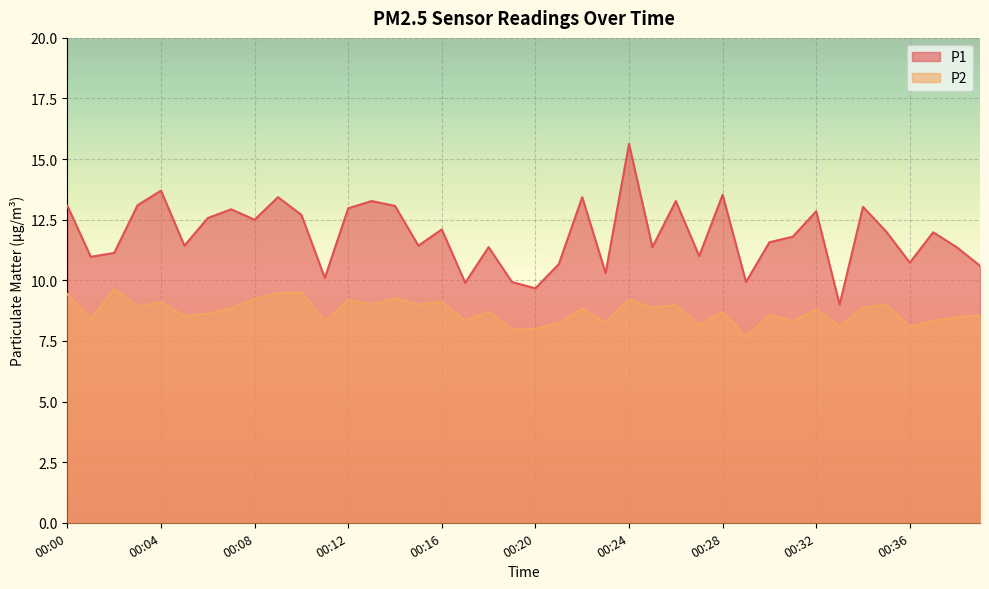

Rank the series at 00:38 from highest to lowest value.

P1, P2